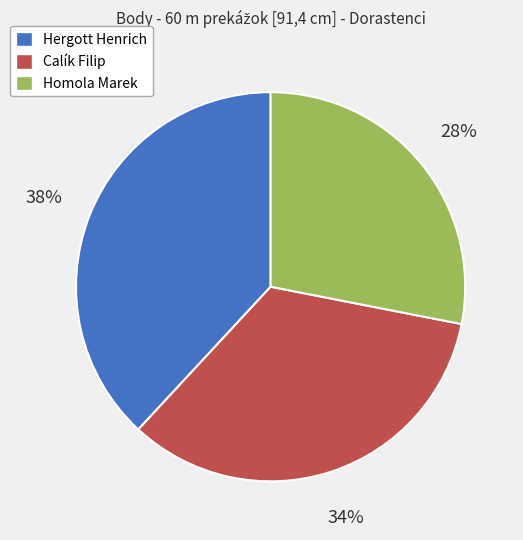

The Hergott Henrich slice represents 52% of the pie. True or false?

False